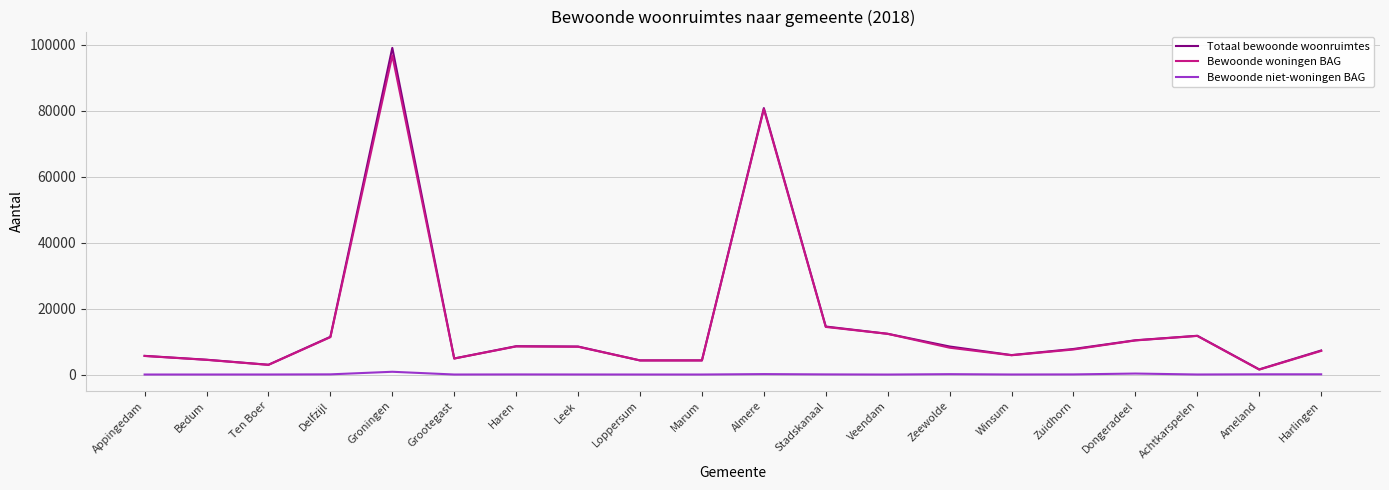

Which label corresponds to the largest value in the chart?

Groningen